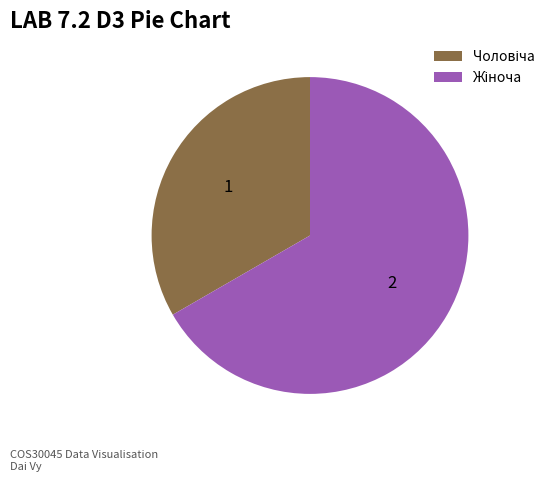

Is there a majority slice in this chart?

Yes